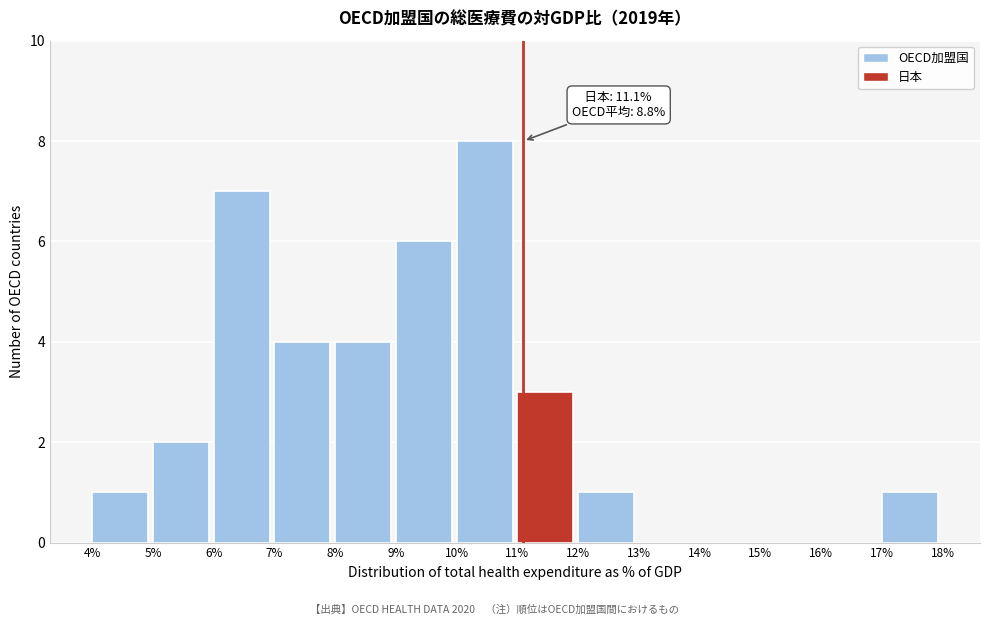

Which range on the x-axis has the tallest bar?

10% to 11%